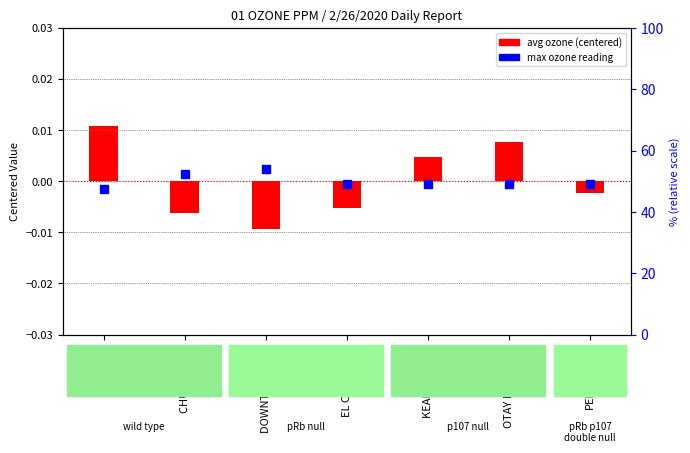

Is the value of max ozone (centered) at PENDLETON greater than the value of avg ozone (centered) at PENDLETON?

Yes